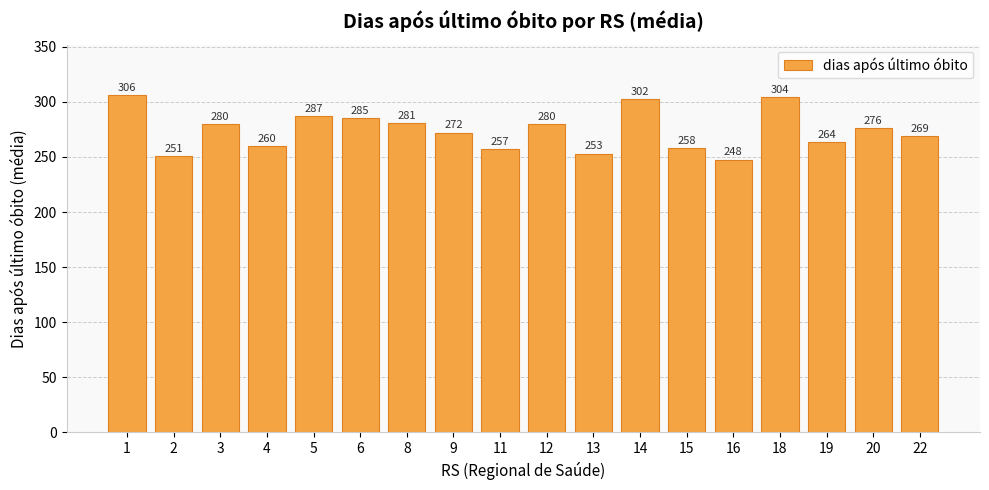

True or false: the data shows 276.5 at 20.

True